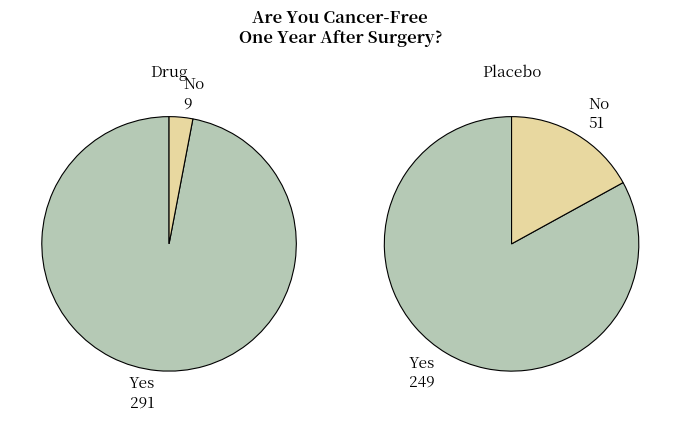

Combined, do 9 and 3 account for over 50%?

No